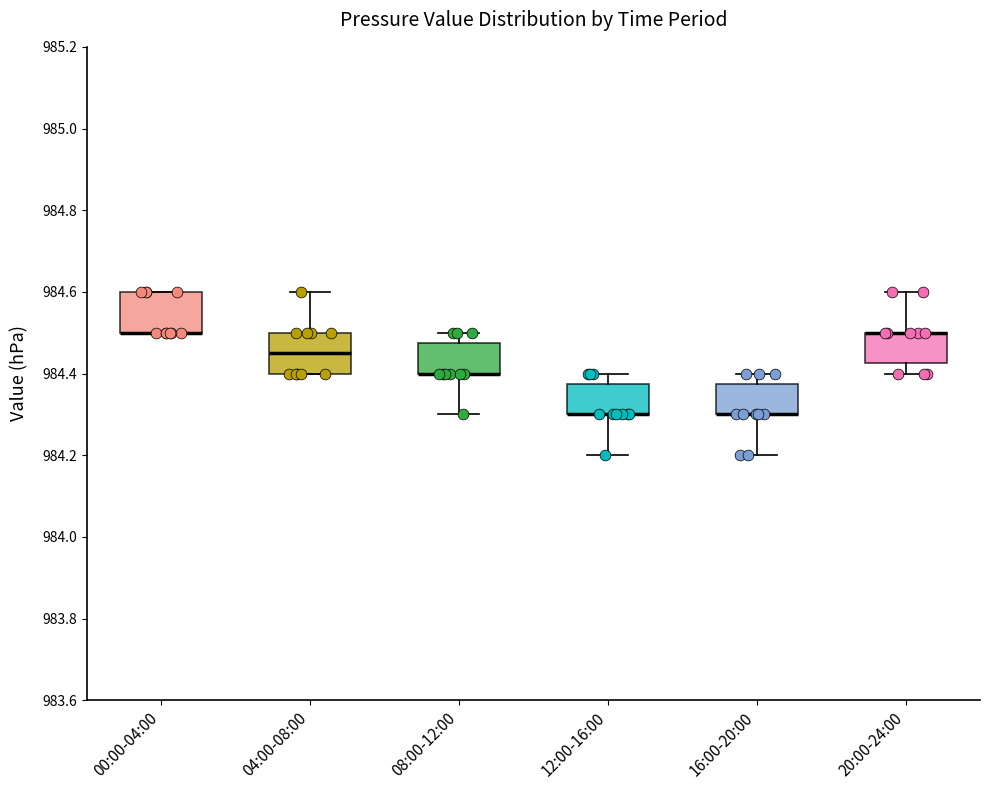

Reading left to right, read every box against the y-axis: the position of its median line, the range the box covers, and the ends of its whiskers. The values are not printed on the chart, so give them approximately, as read against the axis.

00:00-04:00: median 984.50 (drawn on the box's lower edge), box 984.50 to 984.60, whiskers 984.50 to 984.60
04:00-08:00: median 984.46, box 984.40 to 984.50, whiskers 984.40 to 984.60
08:00-12:00: median 984.40 (drawn on the box's lower edge), box 984.40 to 984.48, whiskers 984.30 to 984.50
12:00-16:00: median 984.30 (drawn on the box's lower edge), box 984.30 to 984.38, whiskers 984.20 to 984.40
16:00-20:00: median 984.30 (drawn on the box's lower edge), box 984.30 to 984.38, whiskers 984.20 to 984.40
20:00-24:00: median 984.50 (drawn on the box's upper edge), box 984.42 to 984.50, whiskers 984.40 to 984.60